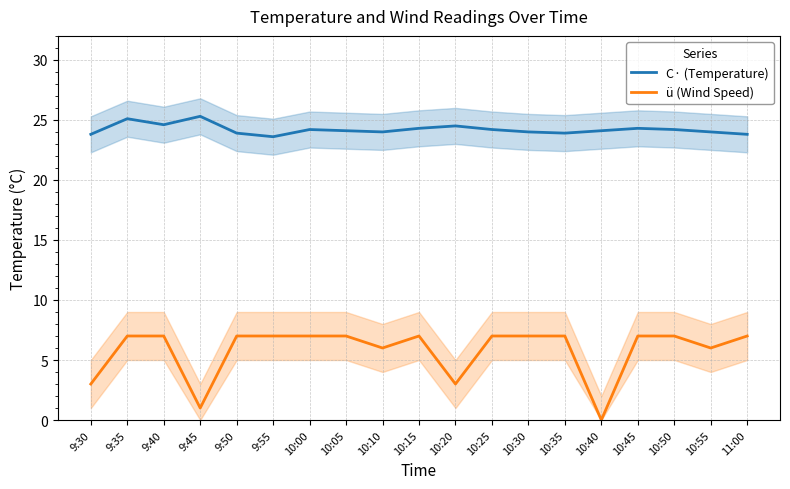

Which series has the largest range (max minus min)?

ü (Wind Speed)